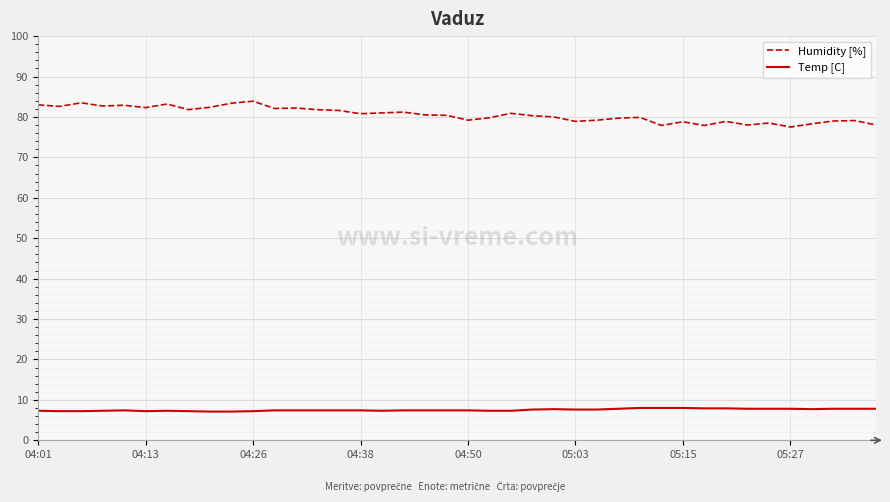

Which series has the widest spread of values?

Humidity [%]